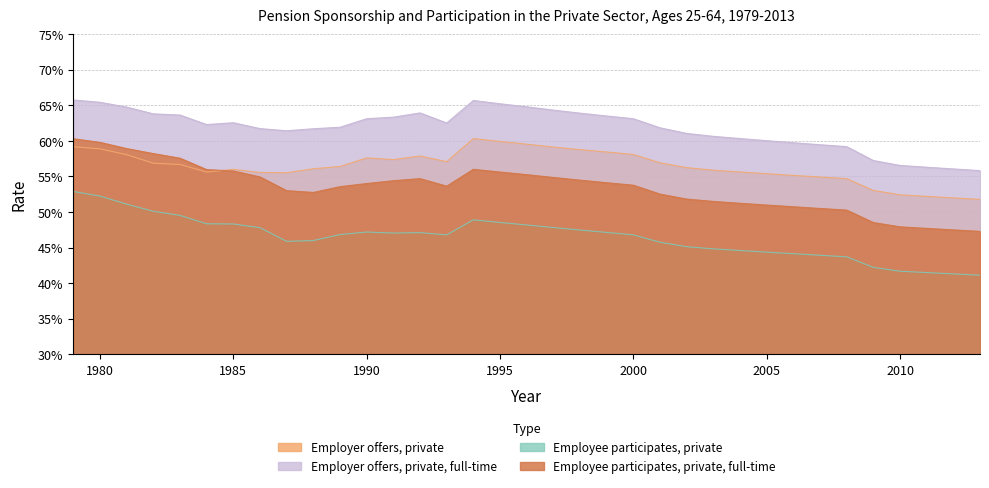

At how many categories does at least one series exceed 0?

35